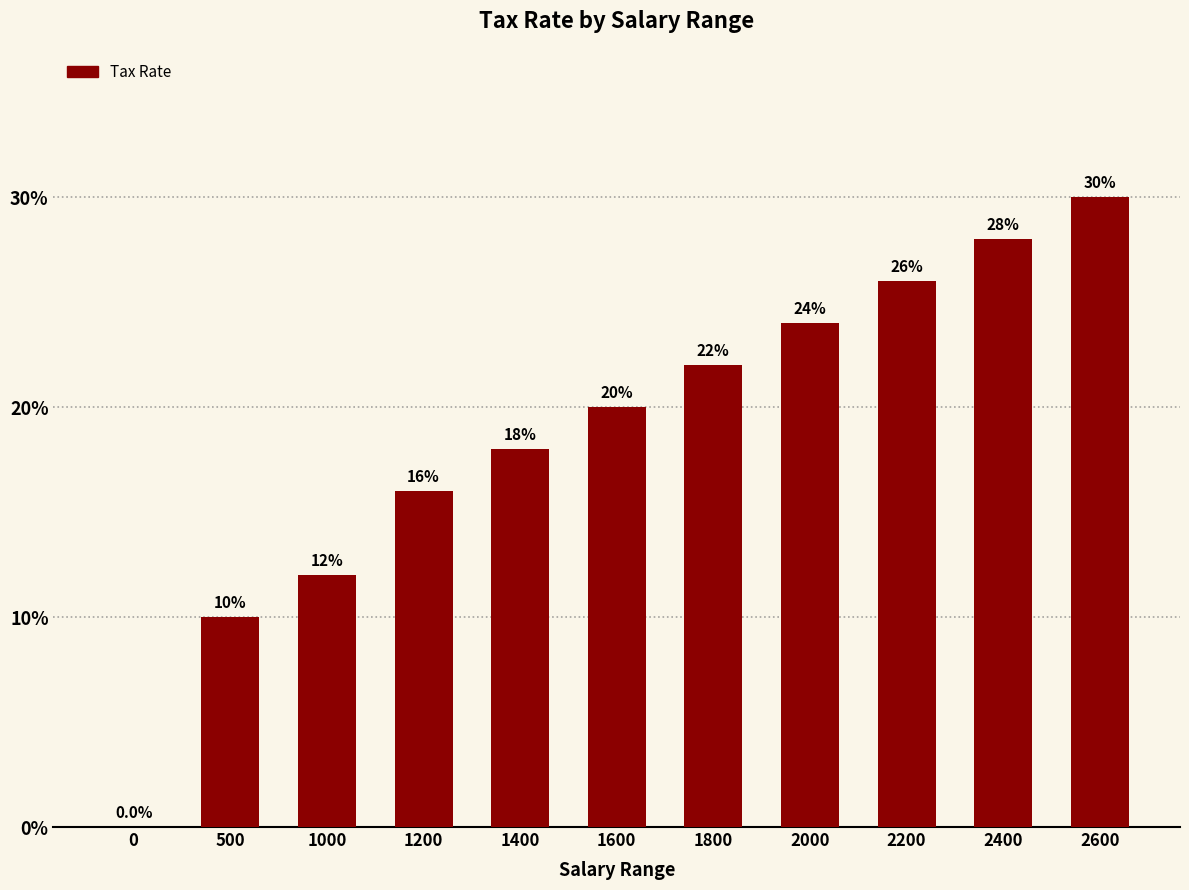

What is the change in value from 1200 to 2600?

+0.1